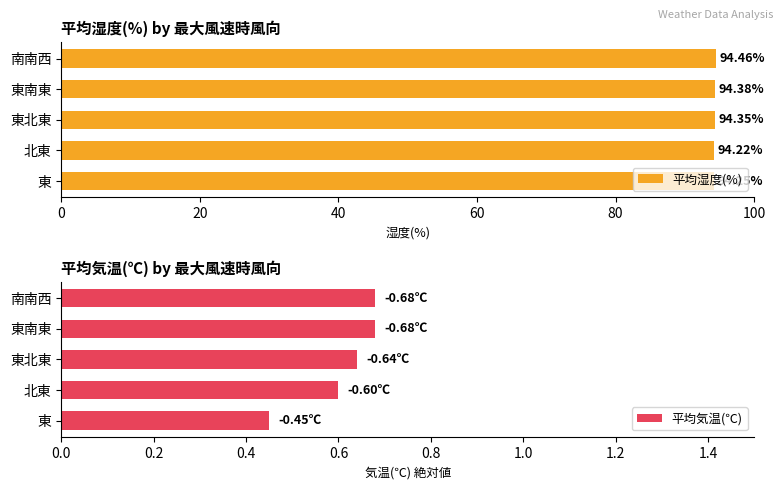

Reading left to right, transcribe all the data shown in this chart.

平均湿度(%): 94.2	94.2	94.3	94.4	94.5
平均気温(℃): 0.5	0.6	0.6	0.7	0.7